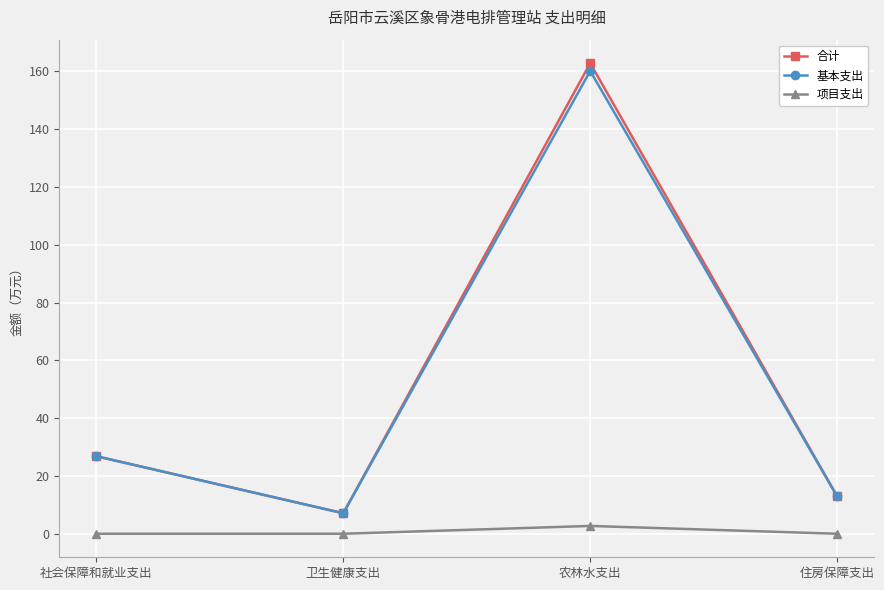

How many distinct data groups are displayed?

3